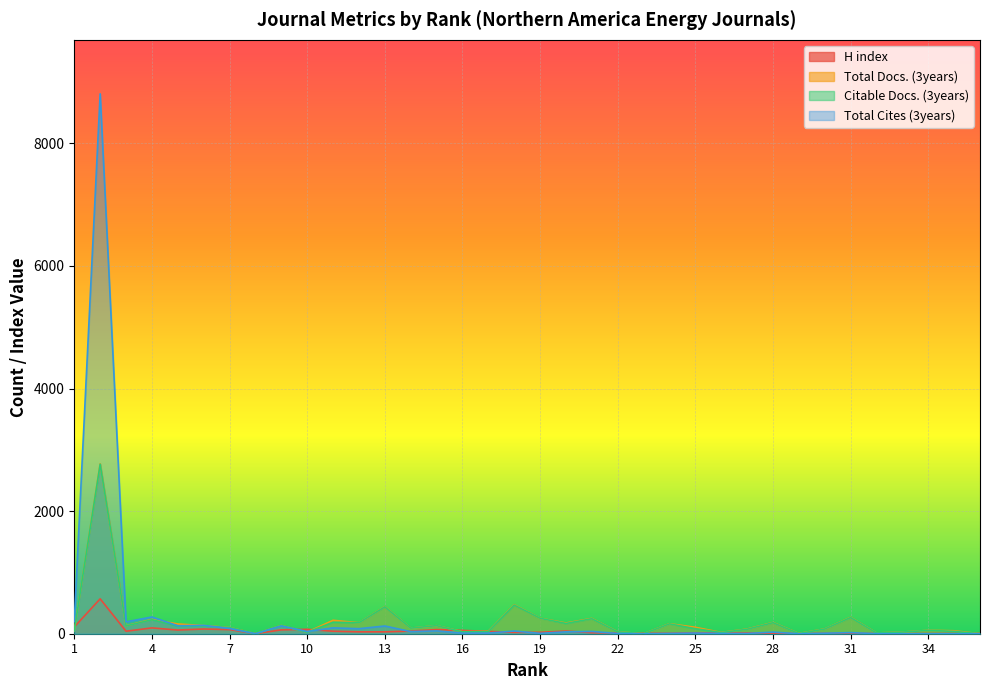

What is the average value of the Total Cites (3years) series?

294